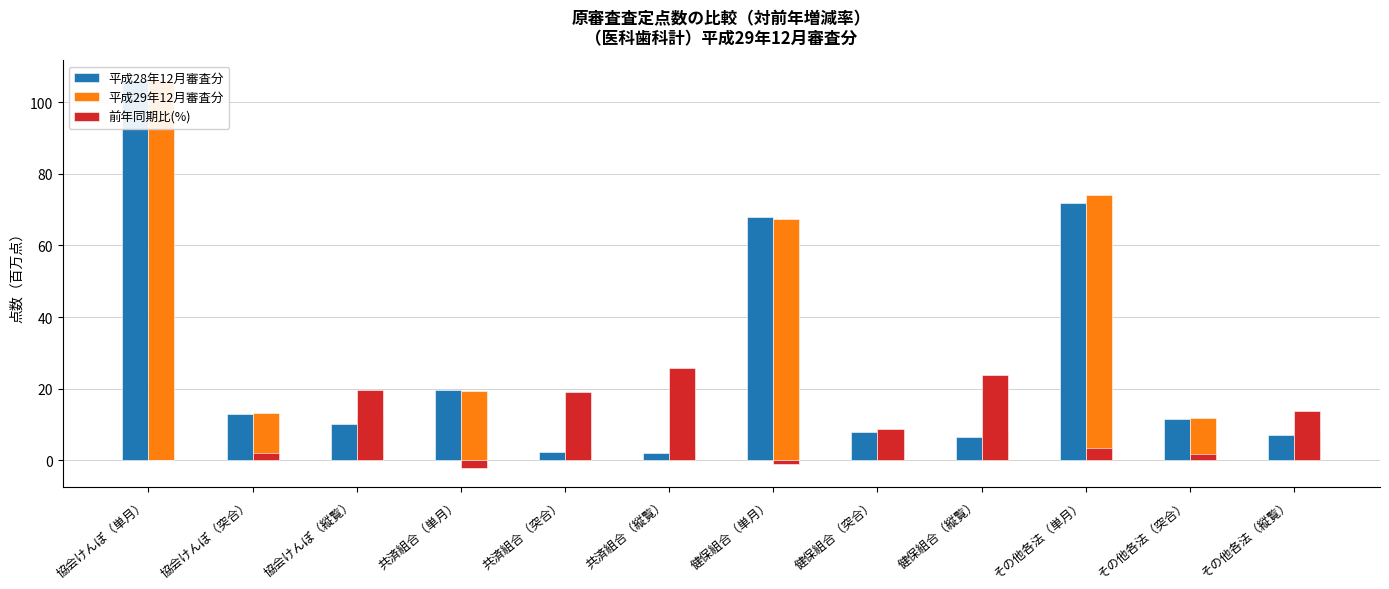

What is the minimum value for 平成28年12月審査分?

2.1